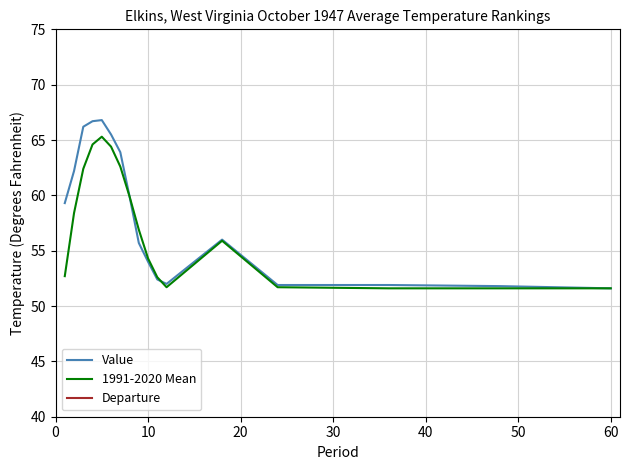

What is the total value across all series at 10?

124.4